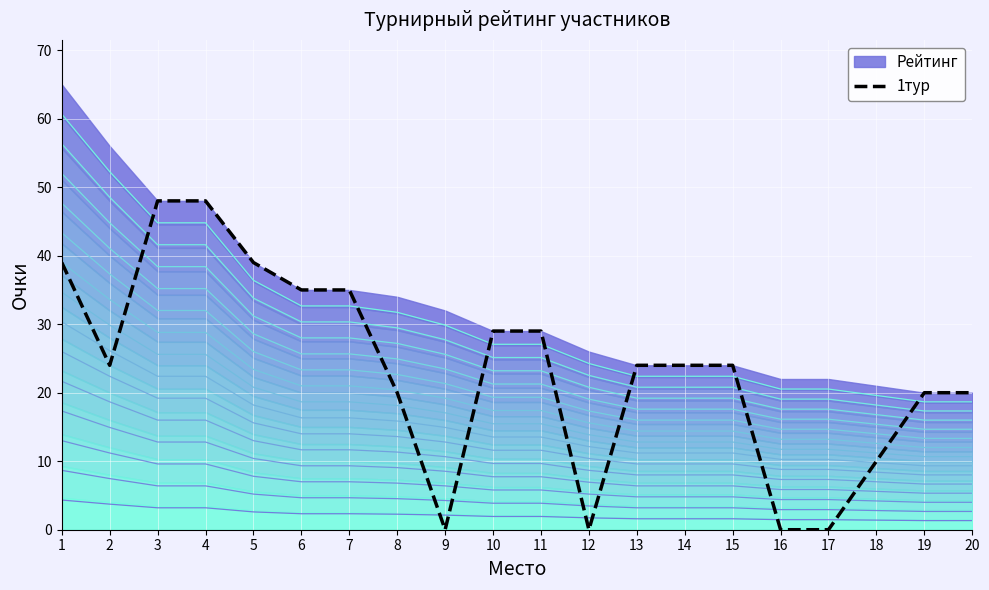

What is the highest value of the 1тур series?

48